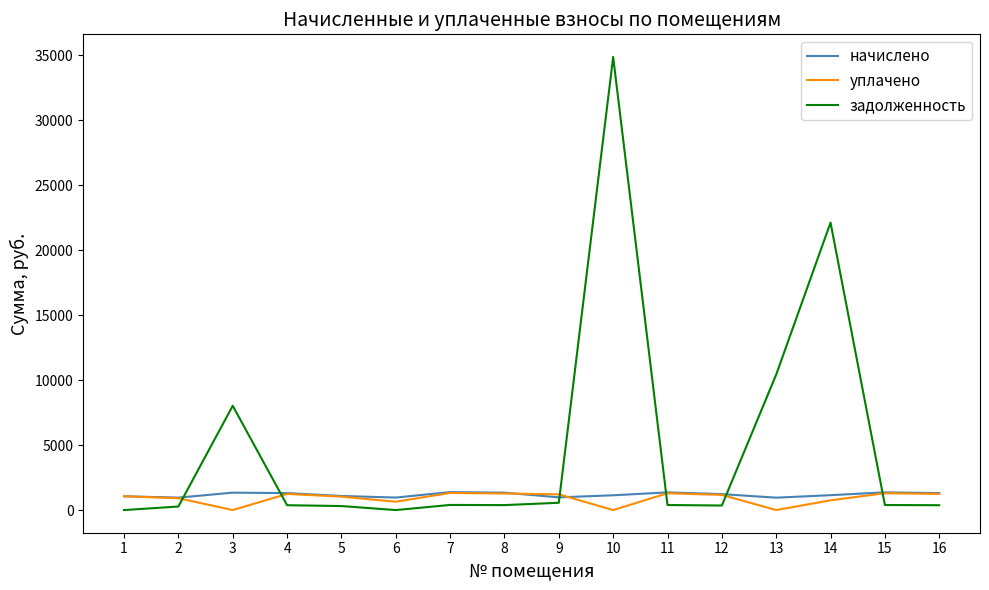

What is the greatest value displayed?

34868.4